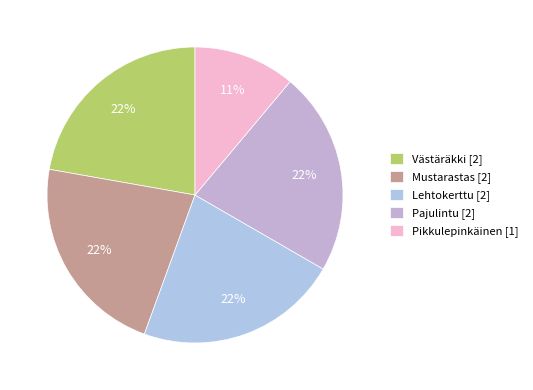

Is there any slice that represents more than half of the pie?

No